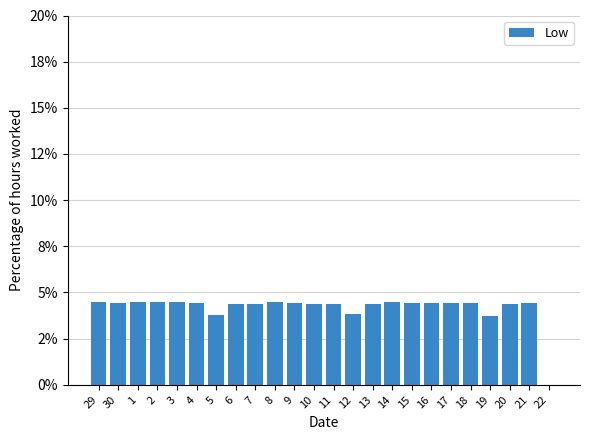

Is it true that the value at 20 is 2.3?

False